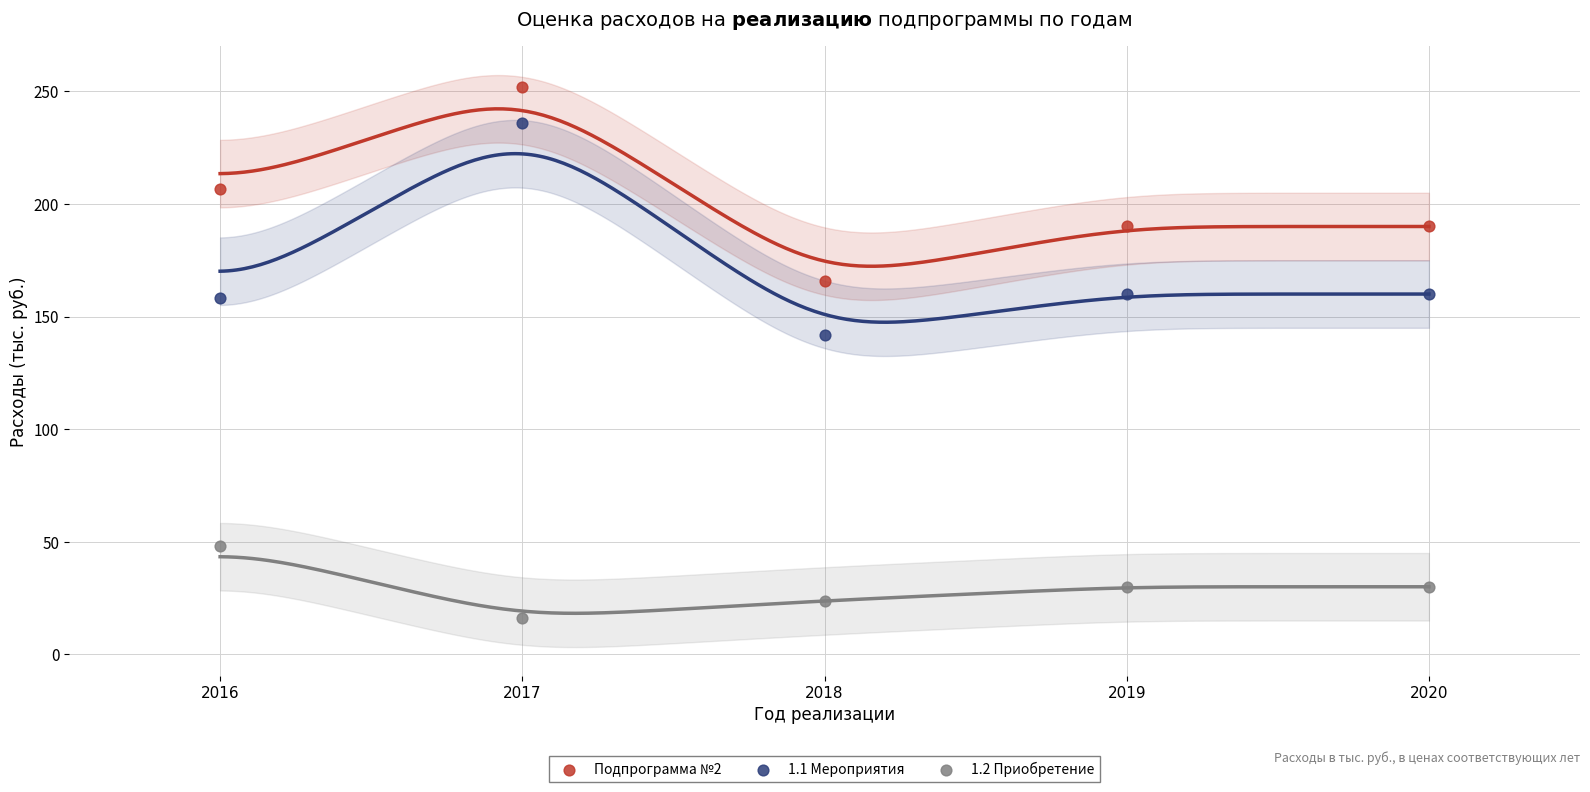

Which series reaches the minimum Y coordinate?

1.2 Приобретение